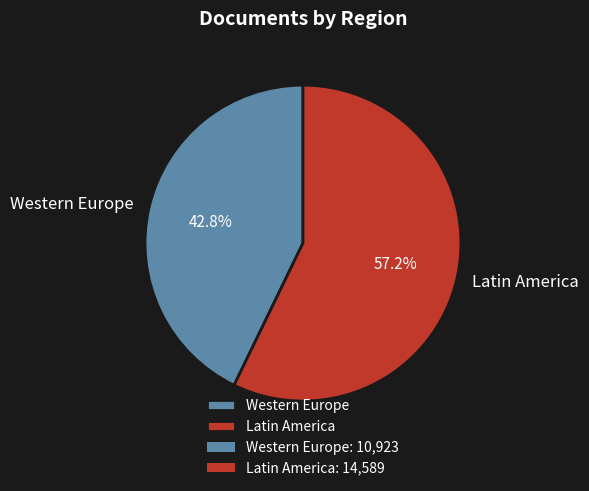

How many slices are in this pie chart?

2